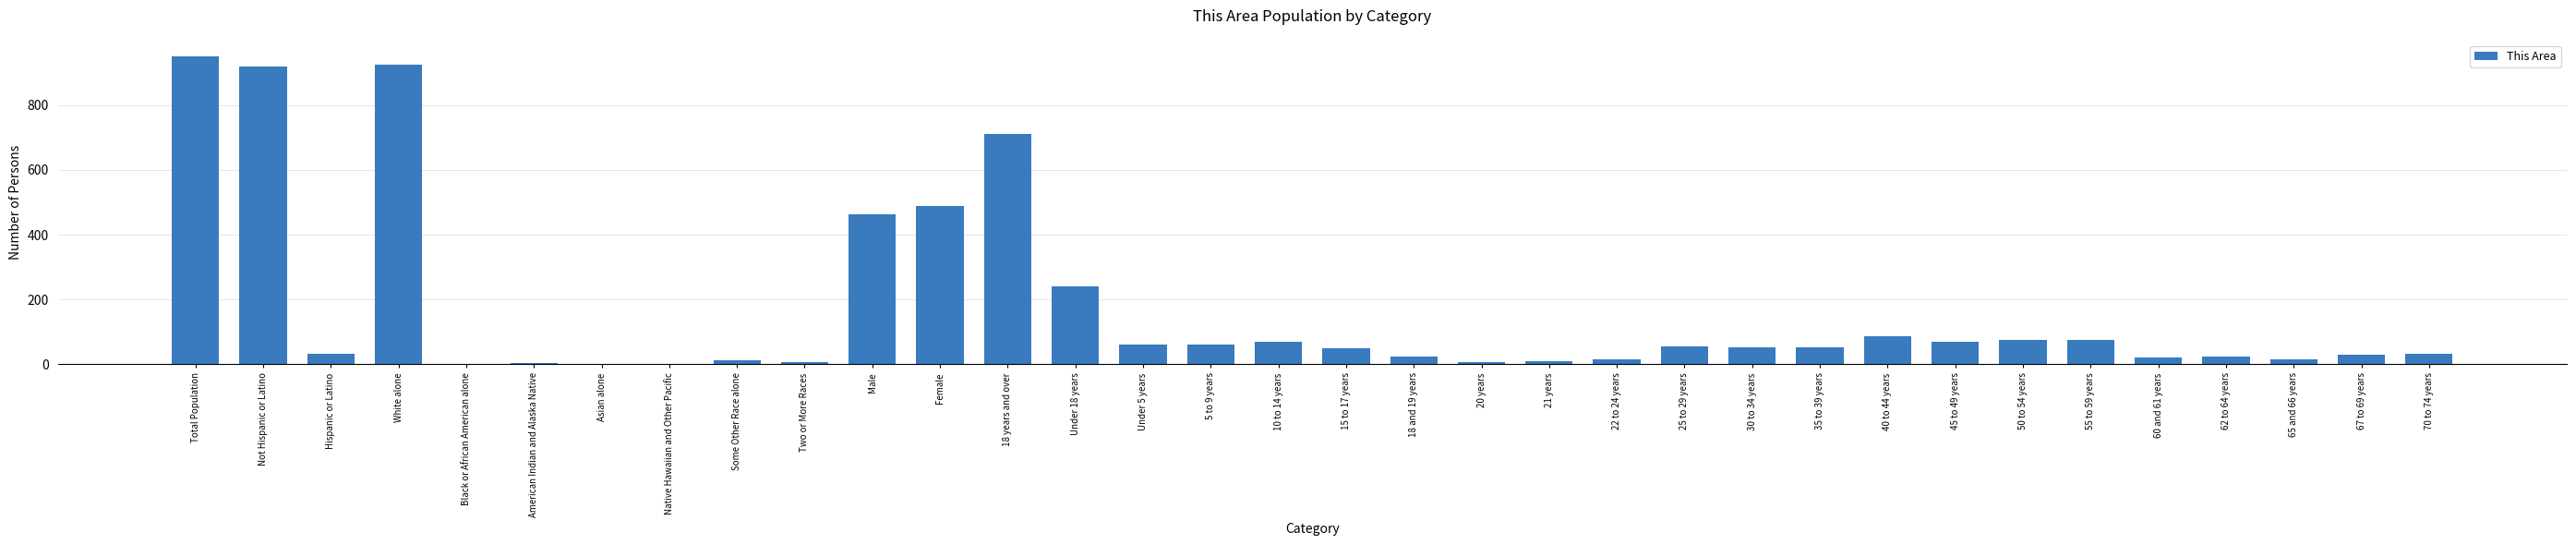

What is the maximum value shown in the chart?

952